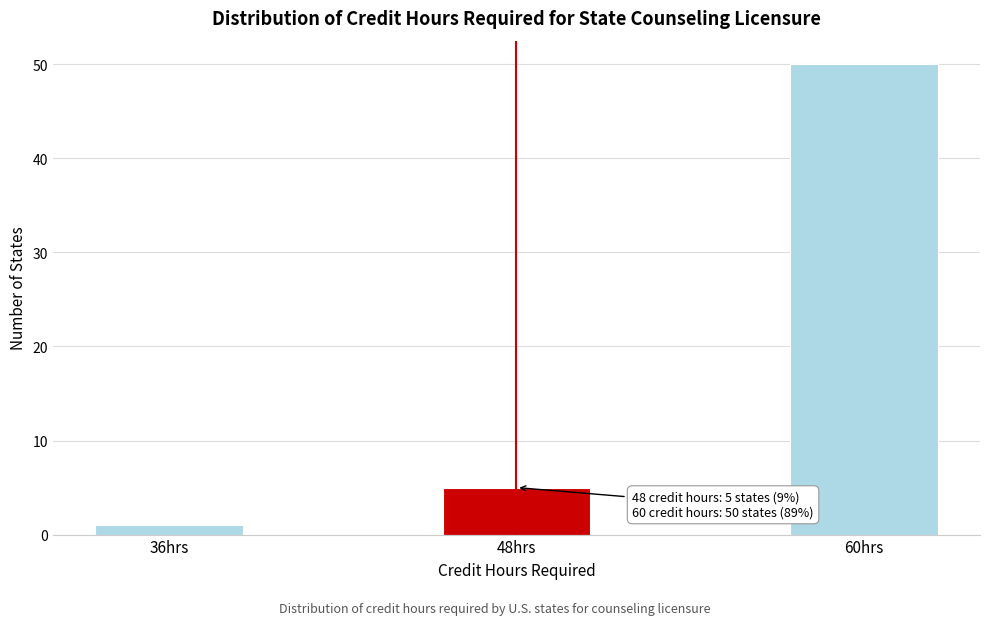

Reading left to right, list all the values displayed in this chart.

36hrs=1	48hrs=5	60hrs=50